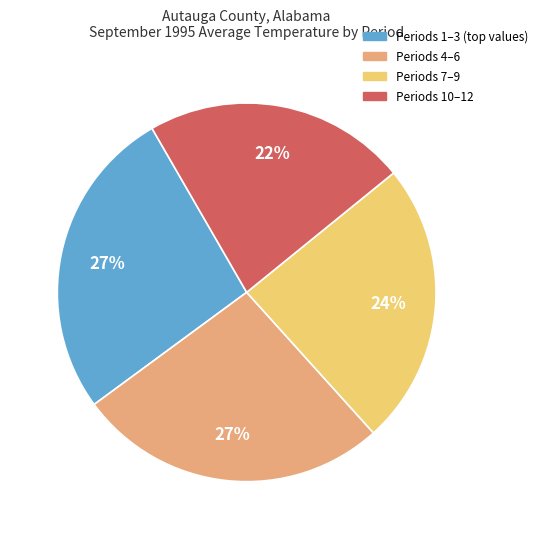

Is there any slice that represents more than half of the pie?

No